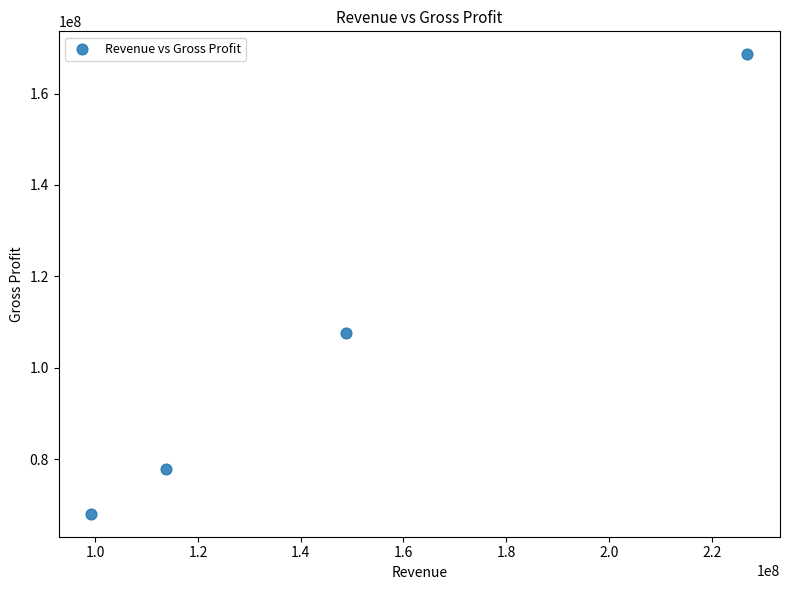

What Y value in the scatter plot is closest to 118312000?

107562000